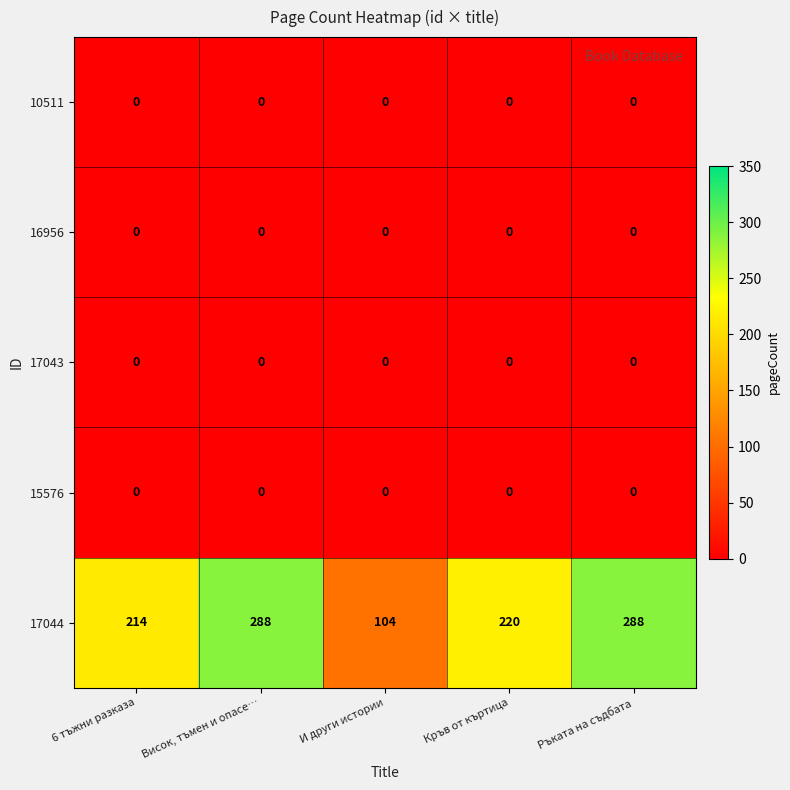

Which series has the largest range (max minus min)?

17044